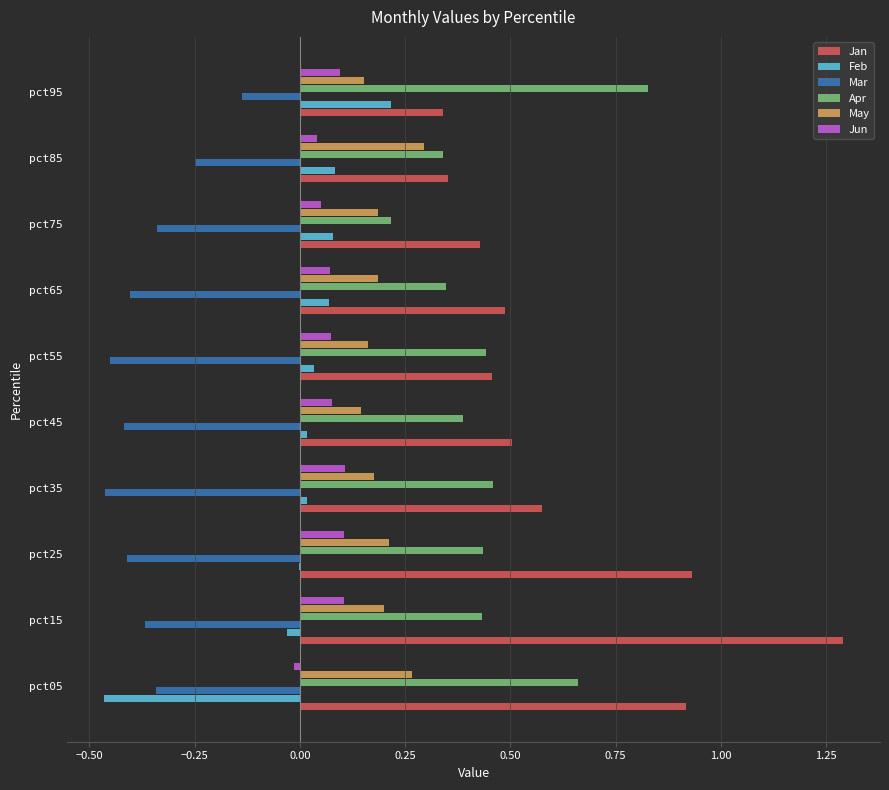

Between pct25 and pct65, which series saw the biggest shift?

Jan